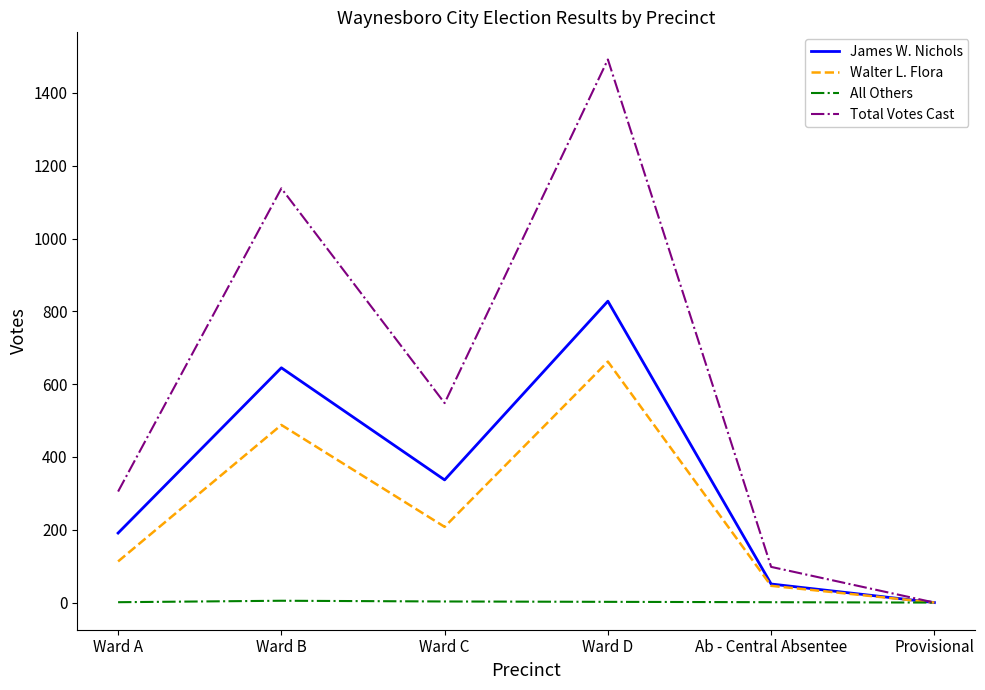

Which category has the lowest value in the Total Votes Cast series?

Provisional